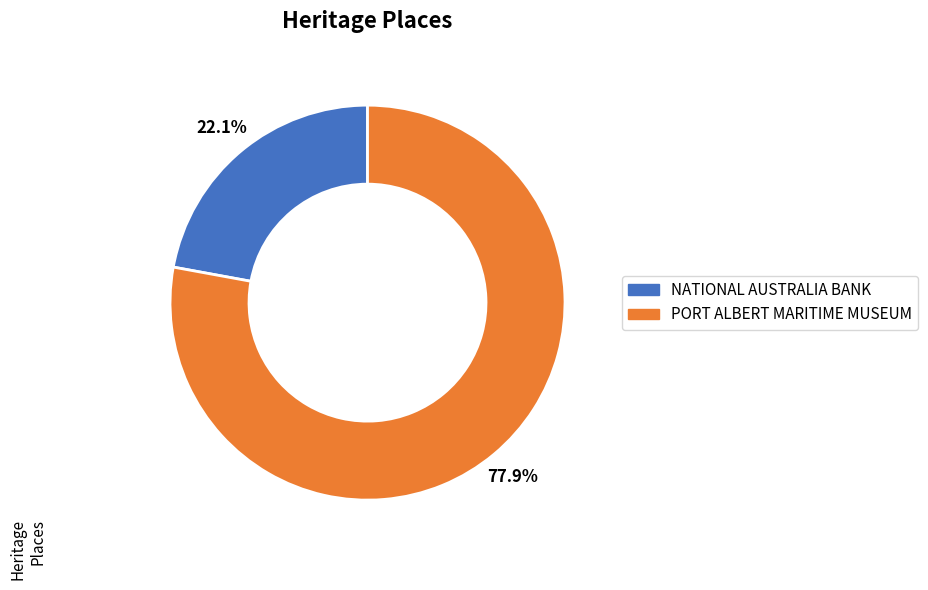

Rank the categories by value from lowest to highest.

NATIONAL AUSTRALIA BANK, PORT ALBERT MARITIME MUSEUM